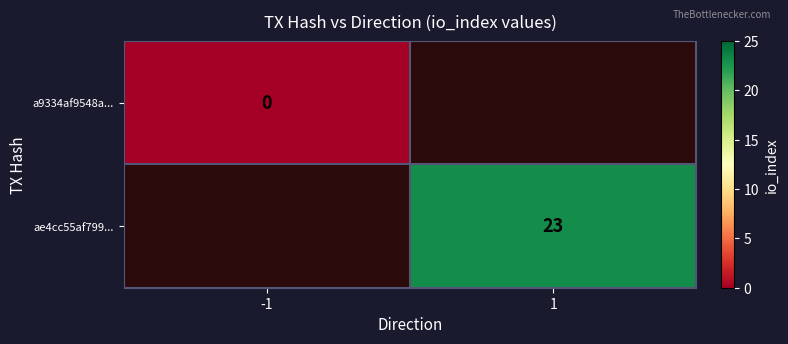

The value of ae4cc55af799... at 1 is 38. True or false?

False